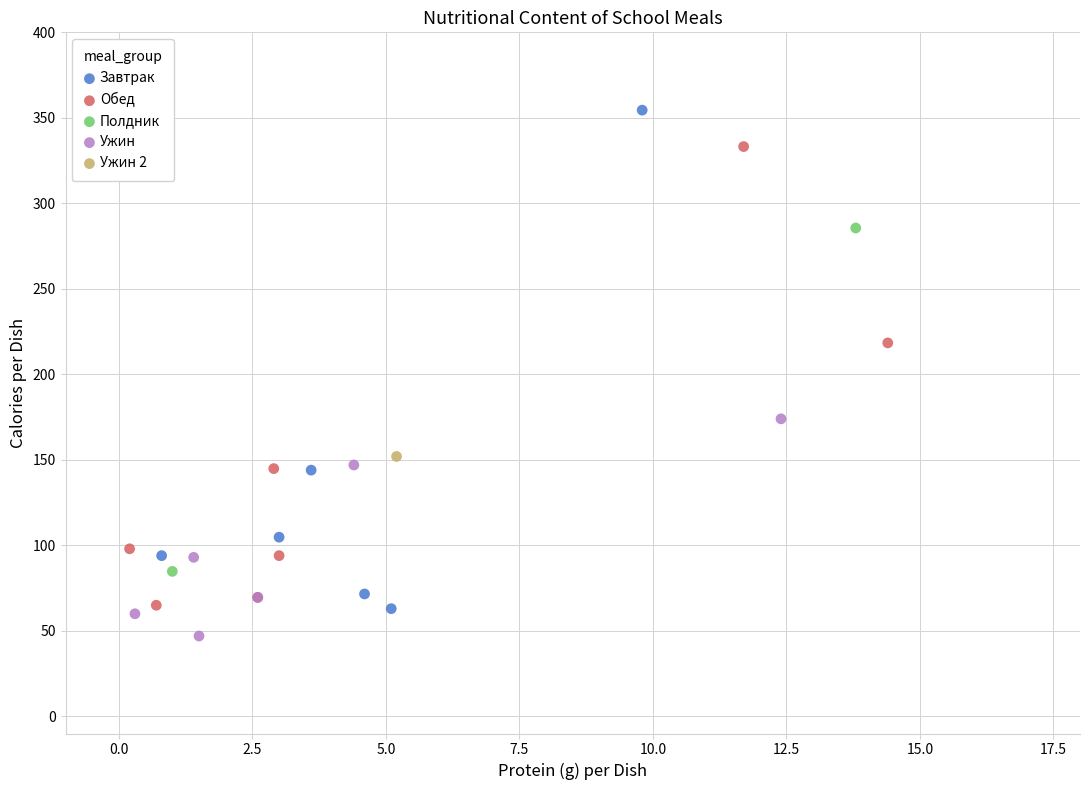

Which series reaches the minimum Y coordinate?

Ужин